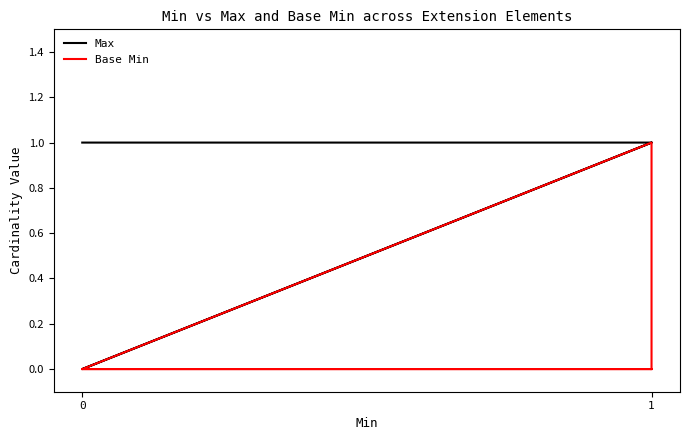

True or false: Base Min has a value of 0 at 0.

True